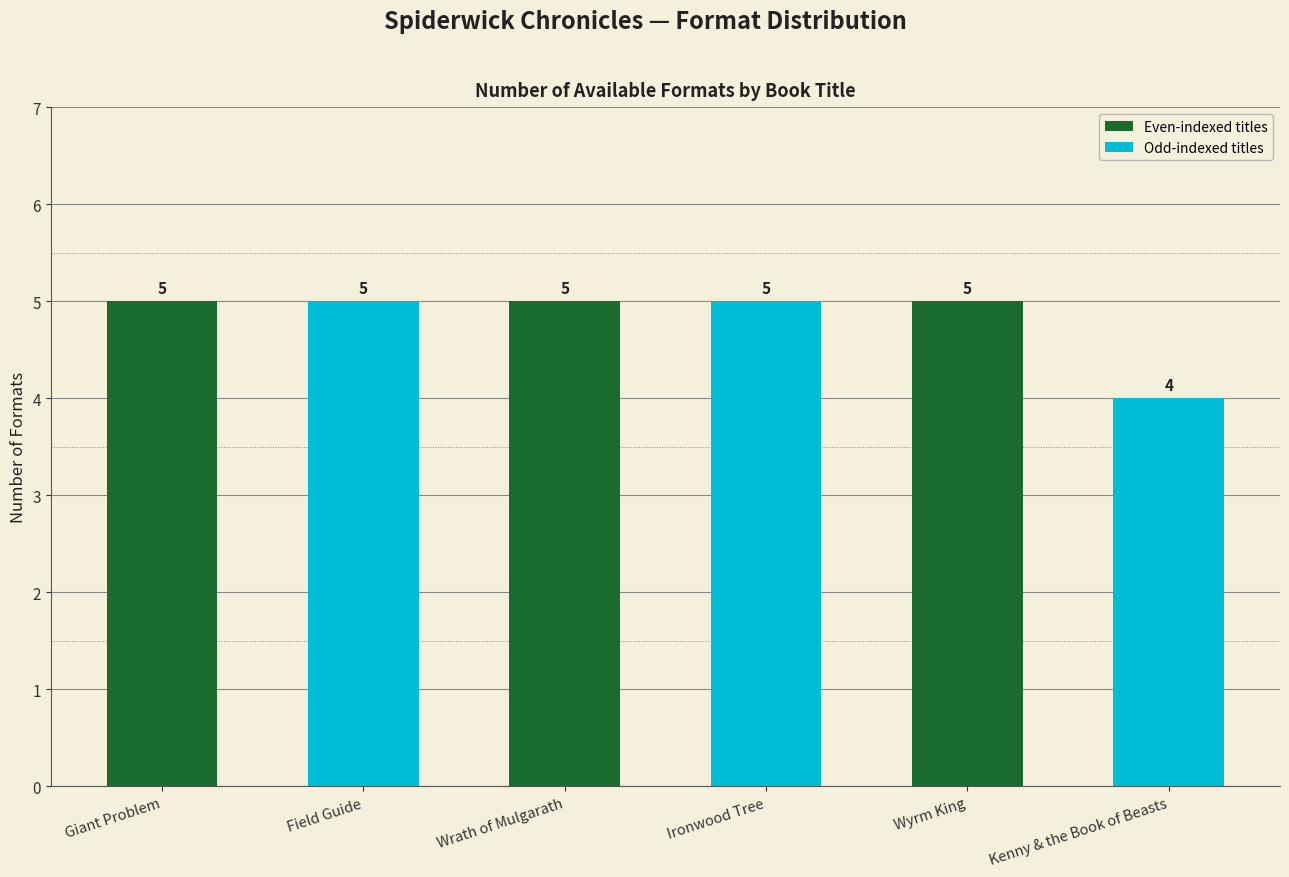

What is the greatest value displayed?

5